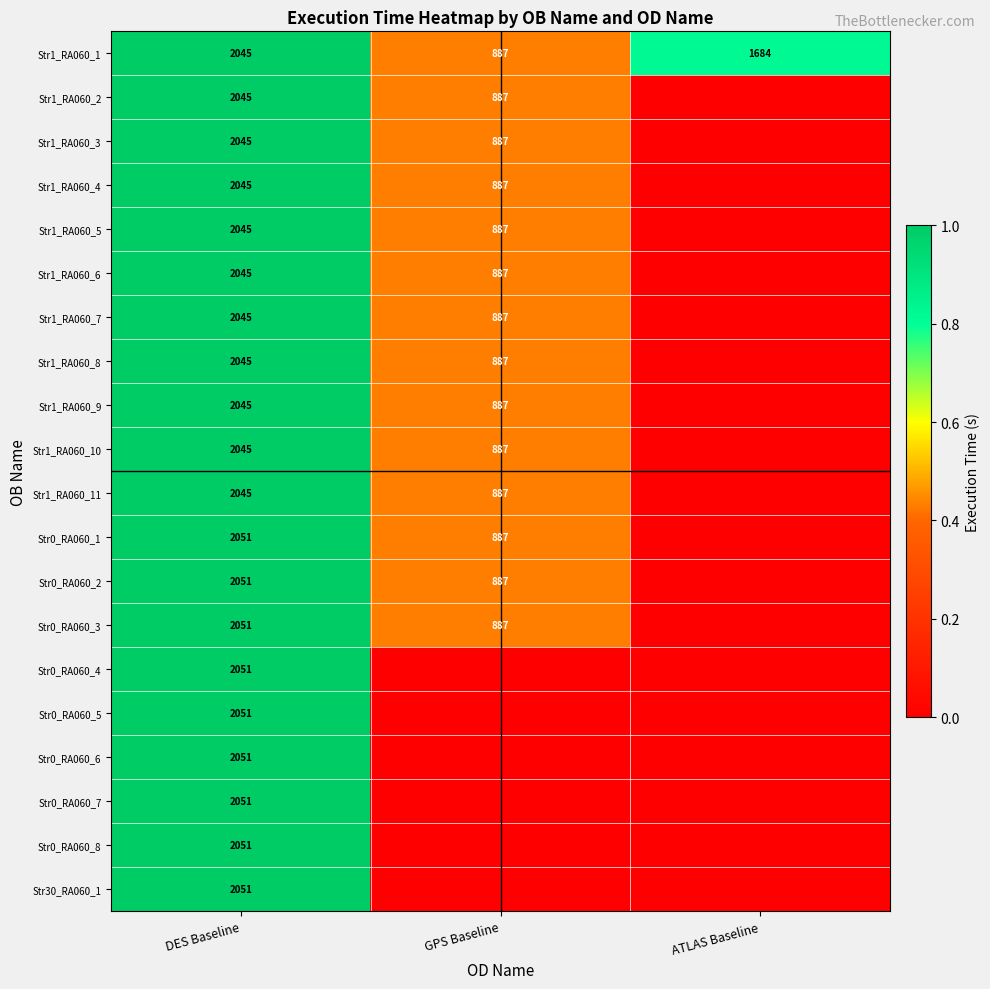

At which category does the chart reach its peak across all series?

DES Baseline